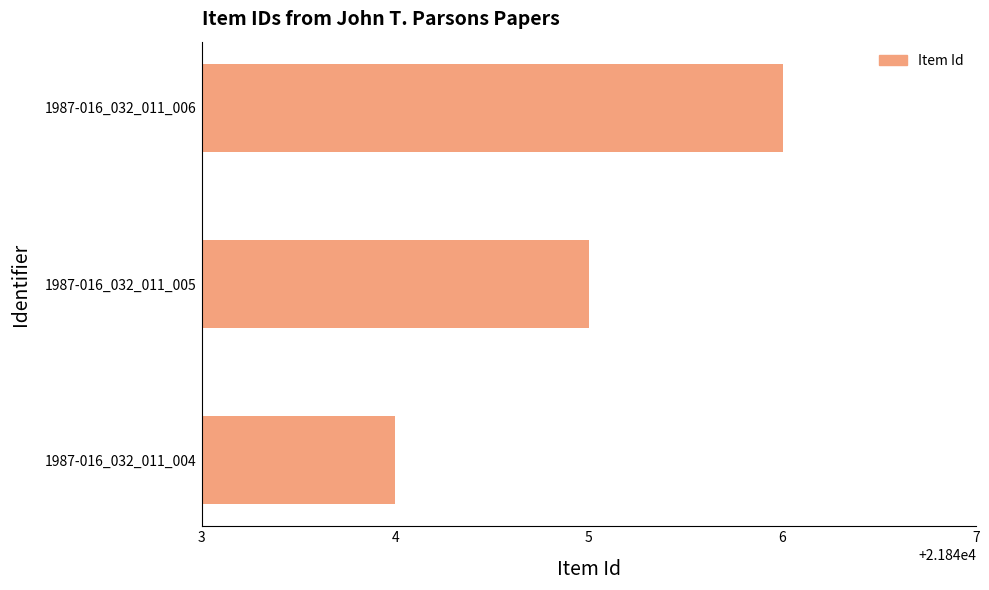

Are the bars horizontal?

Yes